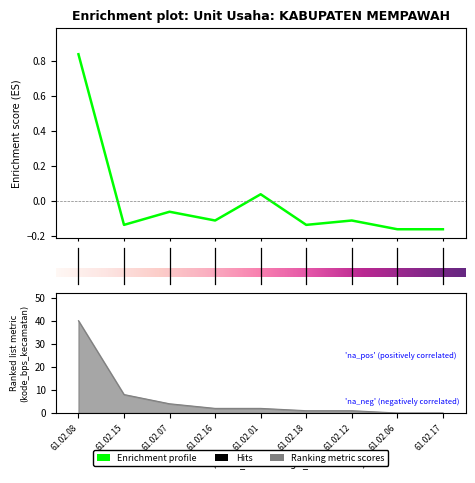

What is the value of the 3rd point from the left?

-0.1